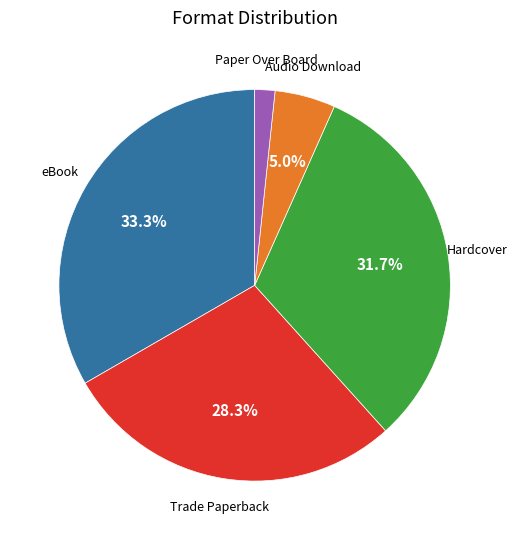

Approximately how many times larger is the value at Hardcover compared to eBook?

1.0